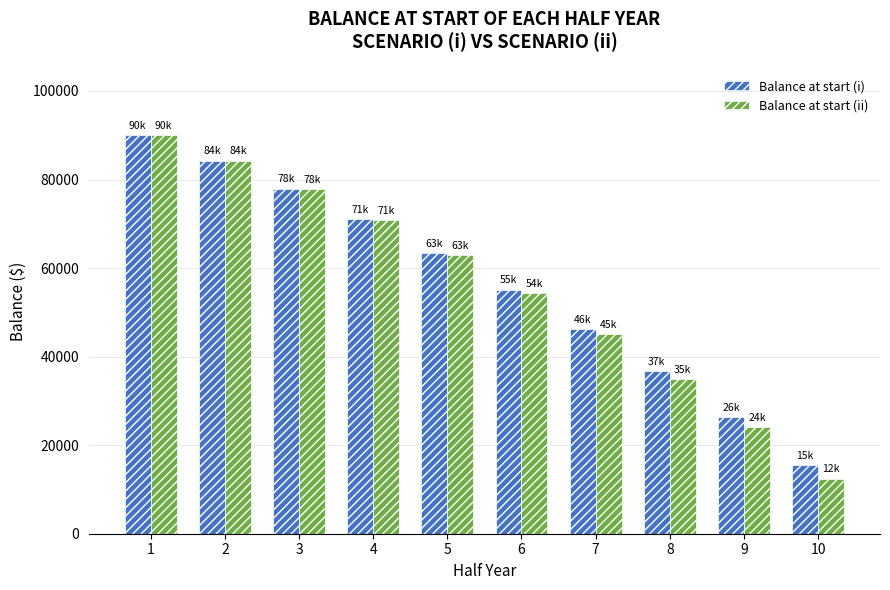

What is the highest value of the Balance at start (i) series?

90000.0